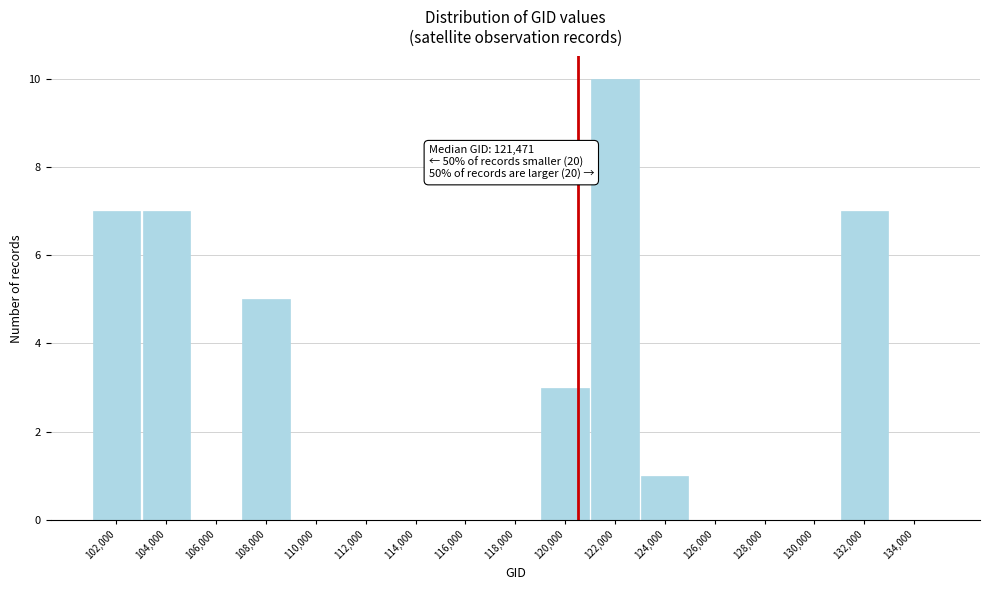

Reading right to left, what are all the values shown in this chart?

134,000=0	132,000=7	130,000=0	128,000=0	126,000=0	124,000=1	122,000=10	120,000=3	118,000=0	116,000=0	114,000=0	112,000=0	110,000=0	108,000=5	106,000=0	104,000=7	102,000=7